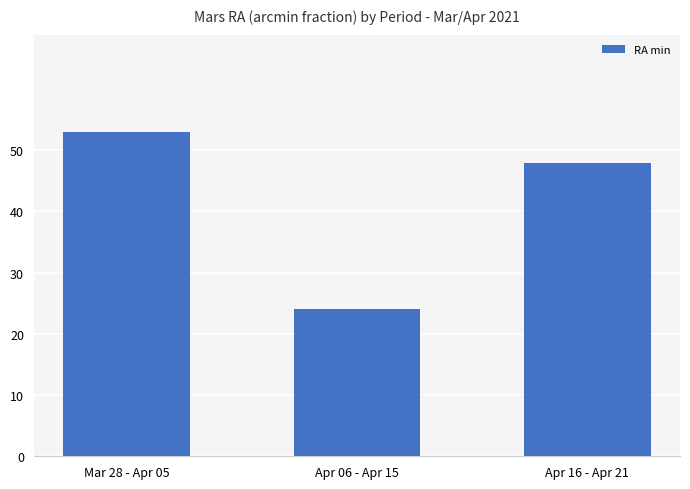

List the labels in order of value, largest first.

Mar 28 - Apr 05, Apr 16 - Apr 21, Apr 06 - Apr 15